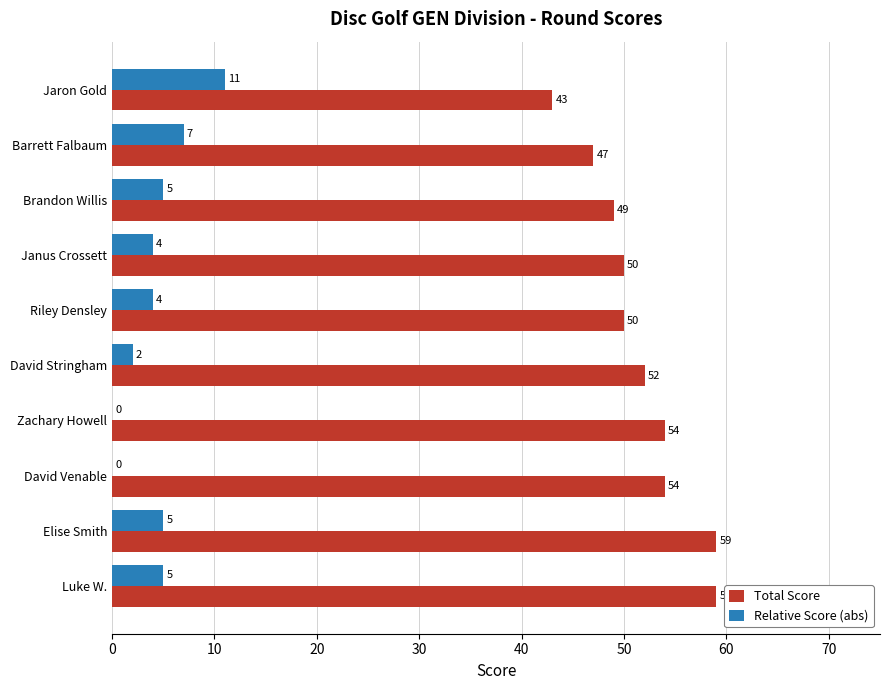

The Total Score series shows 49 at Brandon Willis. True or false?

True